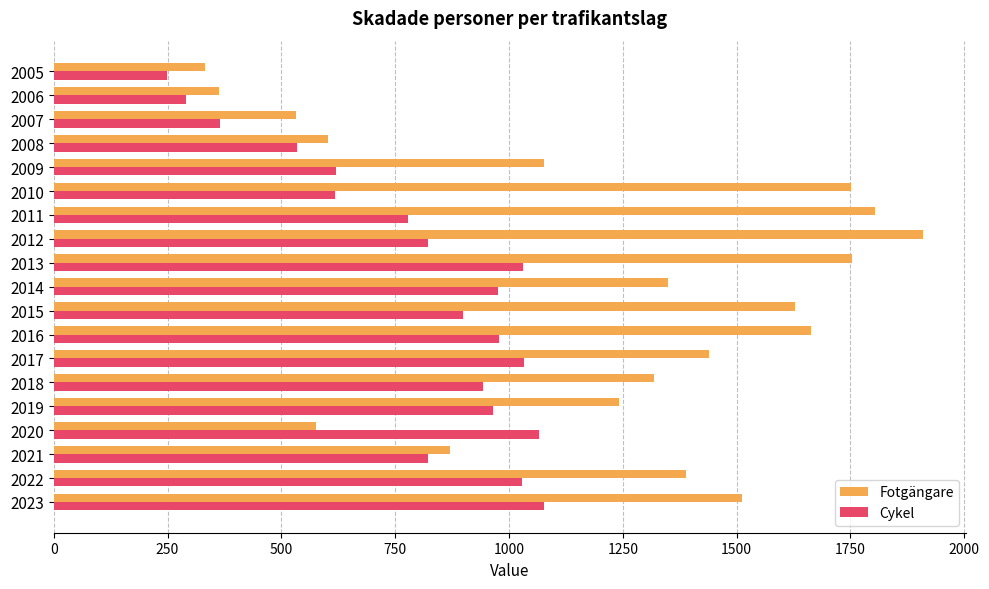

At how many categories does at least one series exceed 346?

18